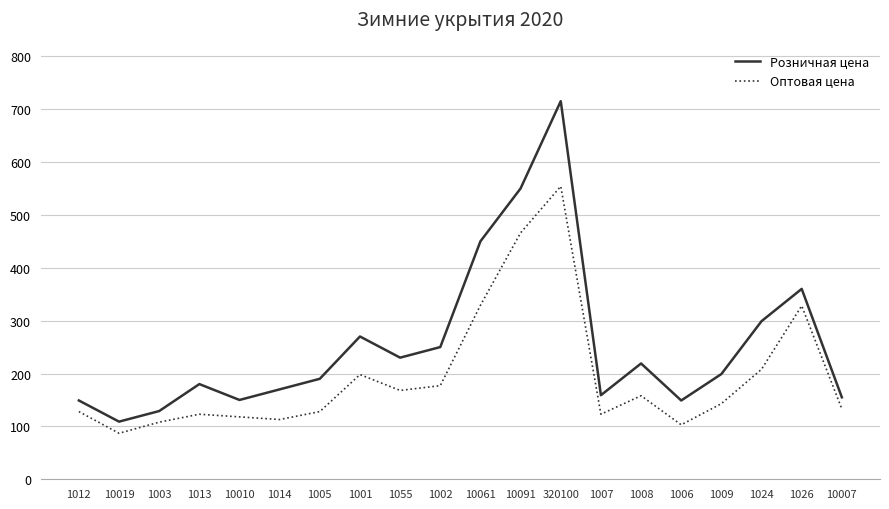

At which category is the sum across all series the highest?

320100